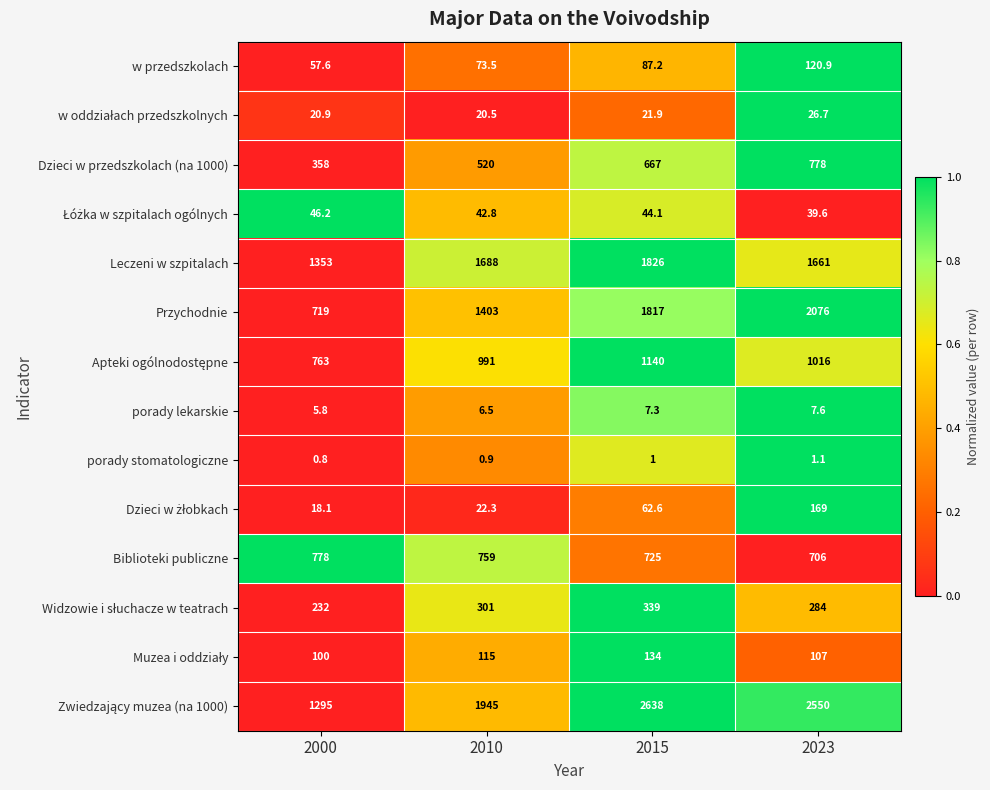

What is the difference between the Leczeni w szpitalach values at 2010 and 2015?

138.0